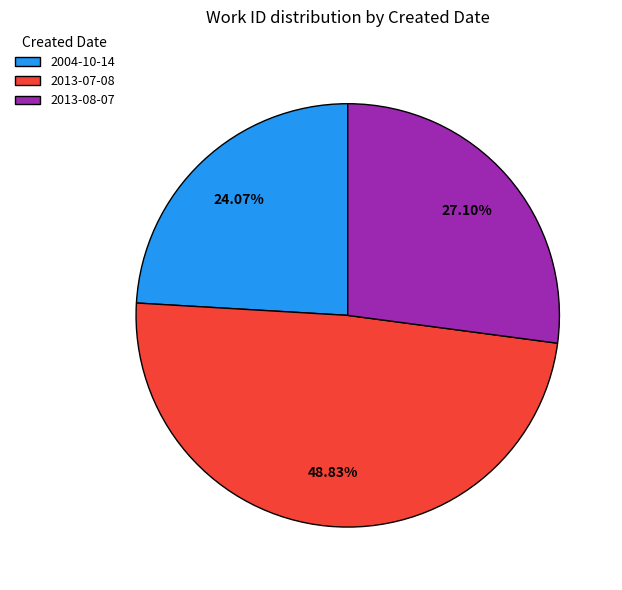

What percentage is the 2013-08-07 slice, to the nearest percent?

27%